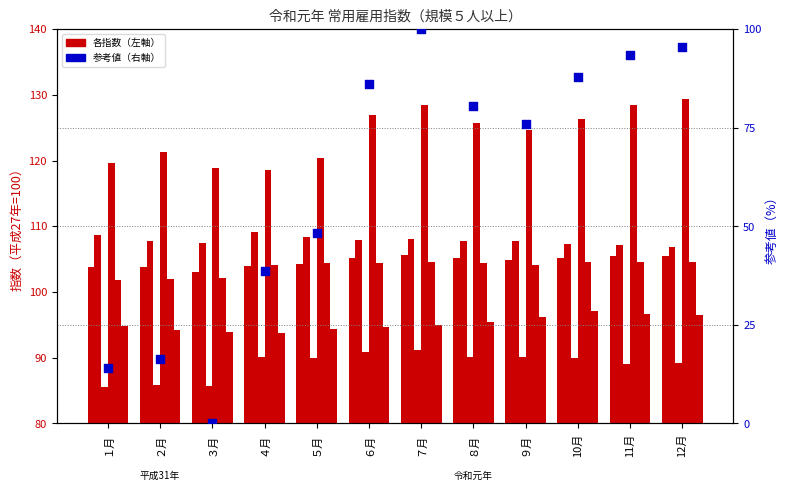

At which category is the sum across all series the highest?

７月